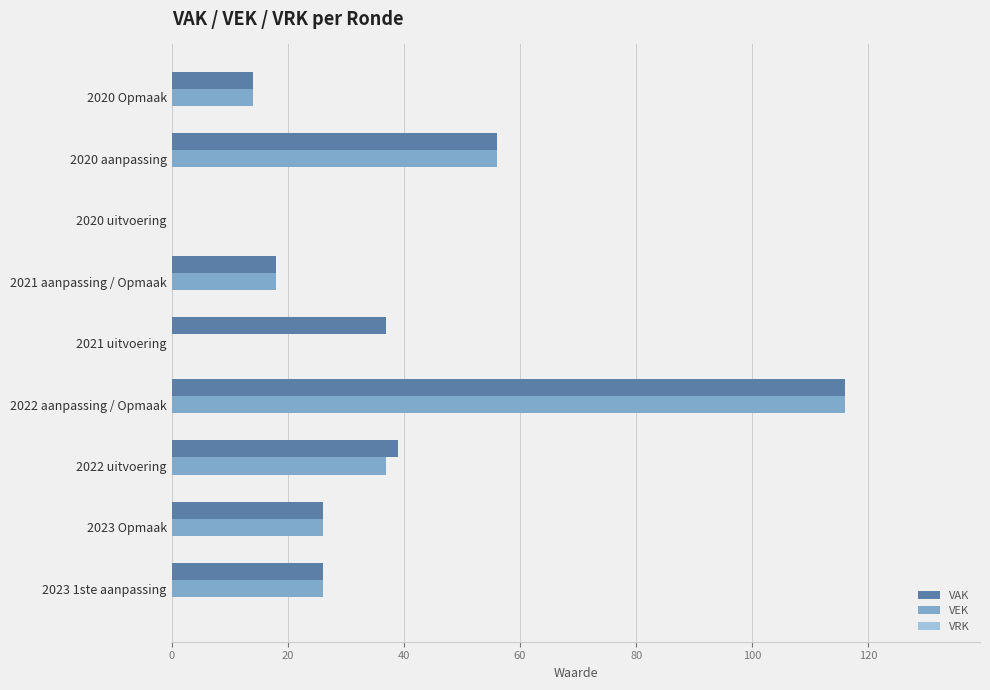

What is the total value across all series at 2020 Opmaak?

28